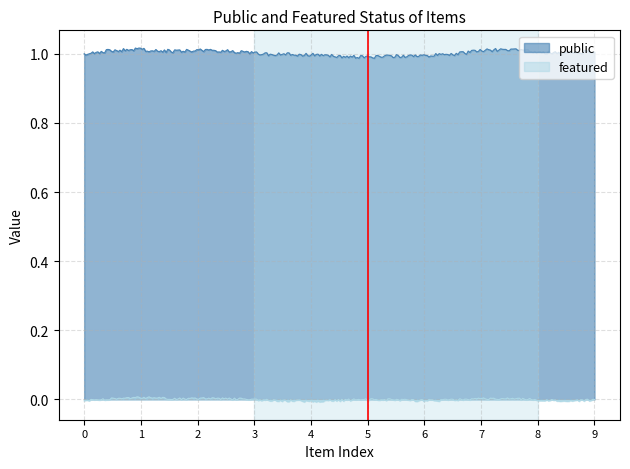

At how many categories does at least one series exceed 0?

300